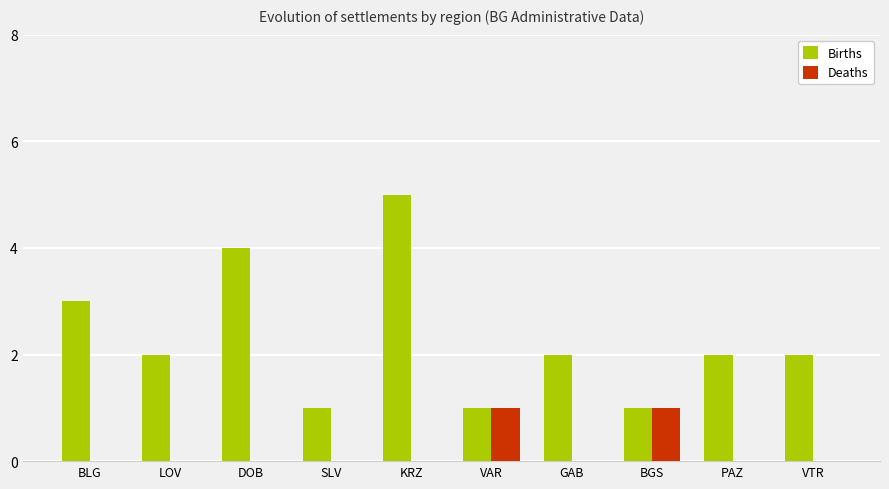

Which series has the widest spread of values?

Births